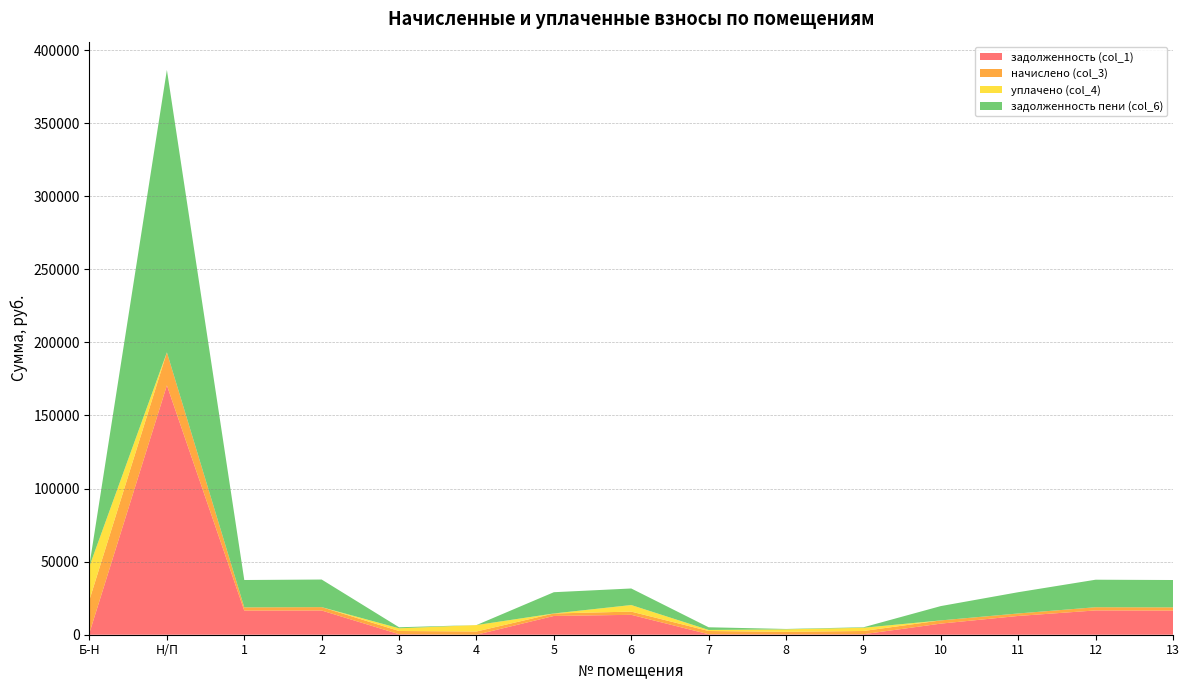

Reading left to right, transcribe all the data shown in this chart.

задолженность (col_1): Б-Н=1349.5	Н/П=170592.2	1=16515.0	2=16562.4	3=349.4	4=0.0	5=12840.0	6=13615.0	7=346.8	8=269.5	9=345.0	10=7596.0	11=12840.0	12=16615.0	13=16515.0
начислено (col_3): Б-Н=22599.5	Н/П=22599.5	1=2201.1	2=2313.4	3=2201.1	4=2201.1	5=1701.0	6=2201.1	7=2201.1	8=1701.0	9=2201.1	10=2201.1	11=1701.0	12=2201.1	13=2201.1
уплачено (col_4): Б-Н=22969.8	Н/П=0.0	1=0.0	2=0.0	3=1831.4	4=4403.0	5=0.0	6=4500.0	7=713.6	8=1701.0	9=2214.0	10=0.0	11=0.0	12=0.0	13=0.0
задолженность пени (col_6): Б-Н=979.1	Н/П=193191.7	1=18716.1	2=18875.8	3=719.0	4=0.0	5=14541.0	6=11316.1	7=1834.2	8=269.5	9=332.1	10=9797.1	11=14541.0	12=18816.1	13=18716.1